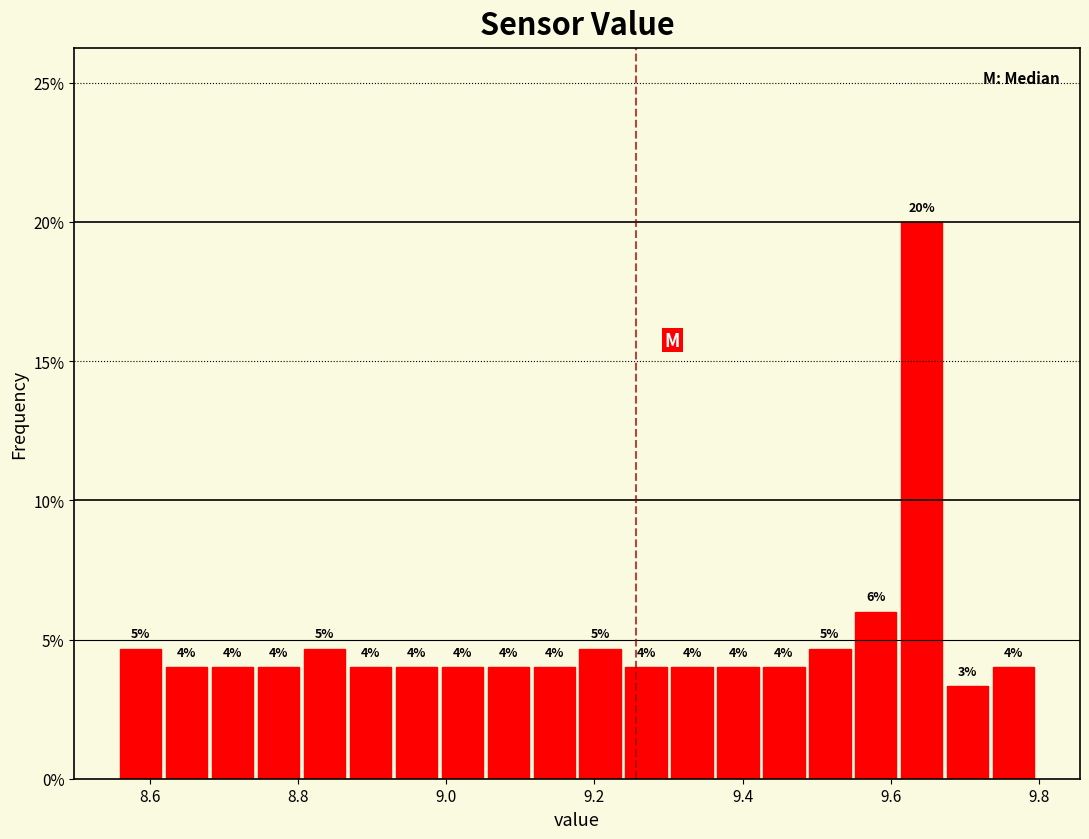

Around what value on the x-axis is the tallest bar? Give the approximate position of its centre, as read against the axis.

9.64